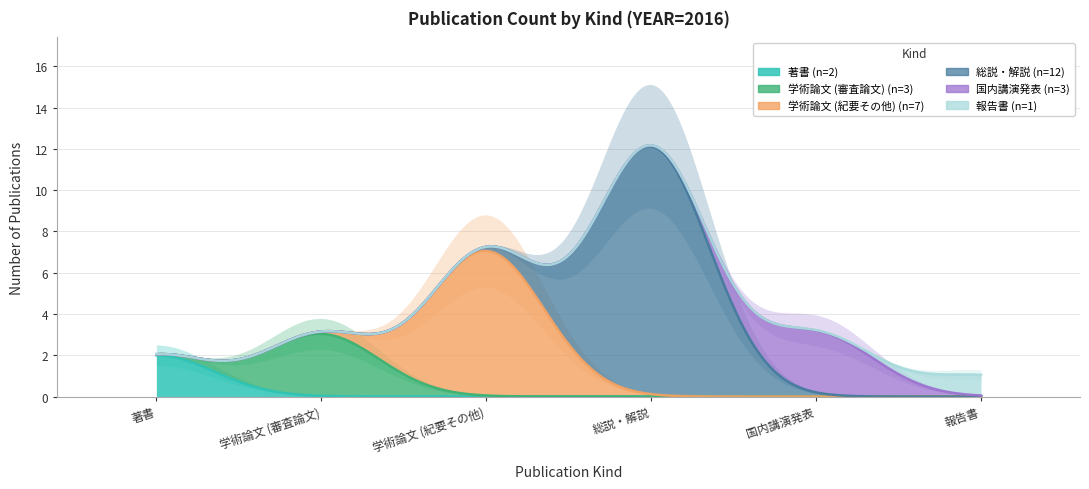

What is the total value across all series at 学術論文 (紀要その他)?

7